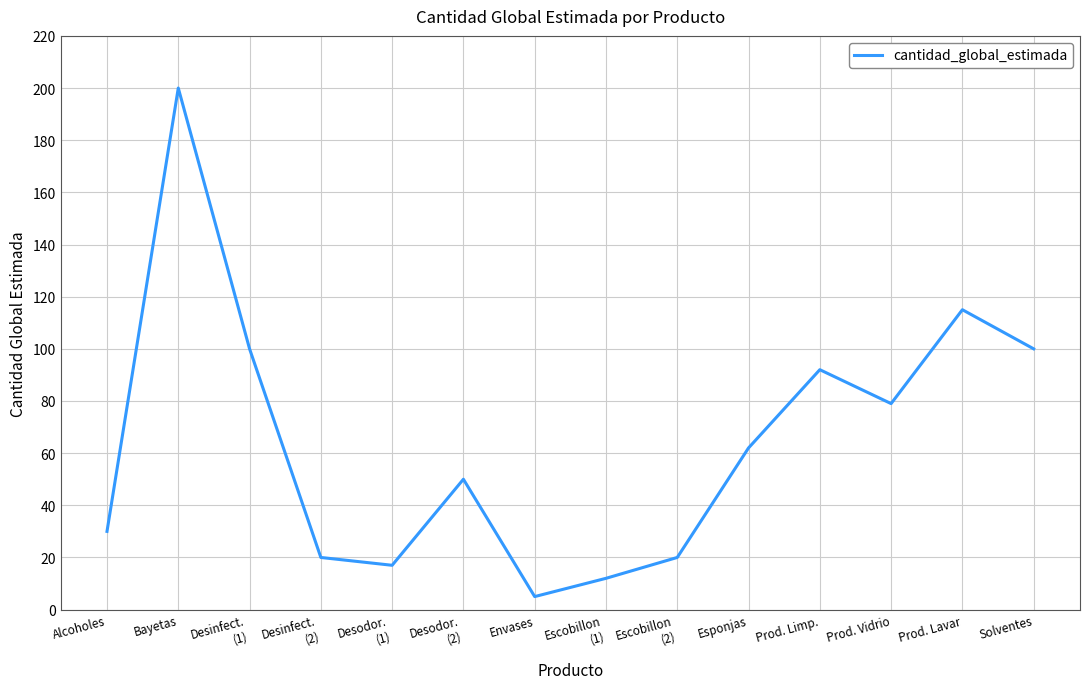

What is the average value?

64